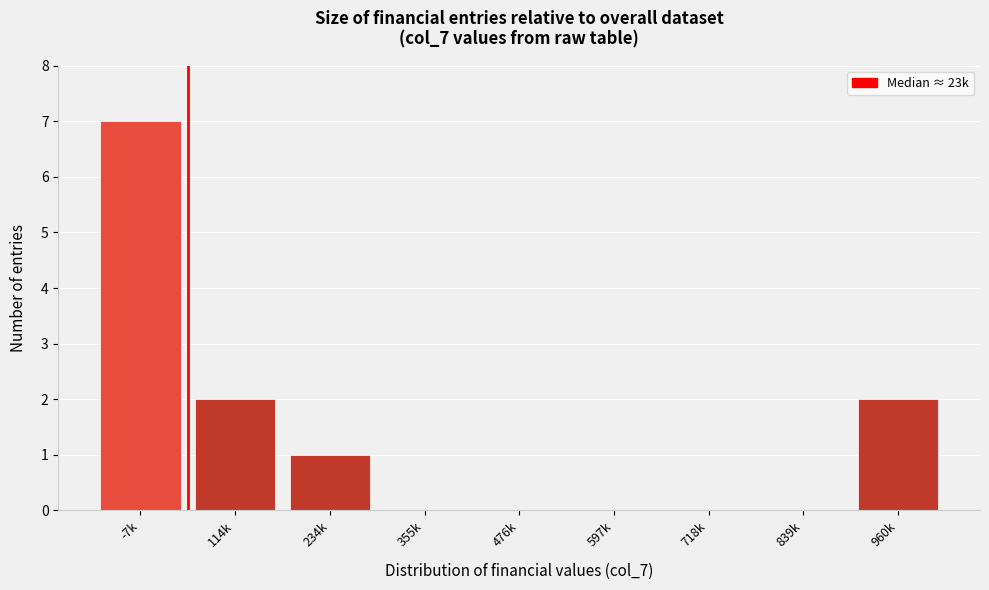

Reading left to right, extract all data points from this chart.

-7k=7	114k=2	234k=1	355k=0	476k=0	597k=0	718k=0	839k=0	960k=2